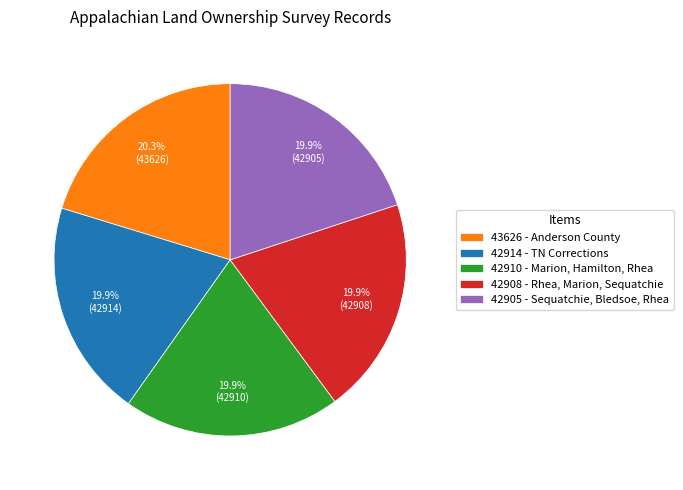

Is there a majority slice in this chart?

No